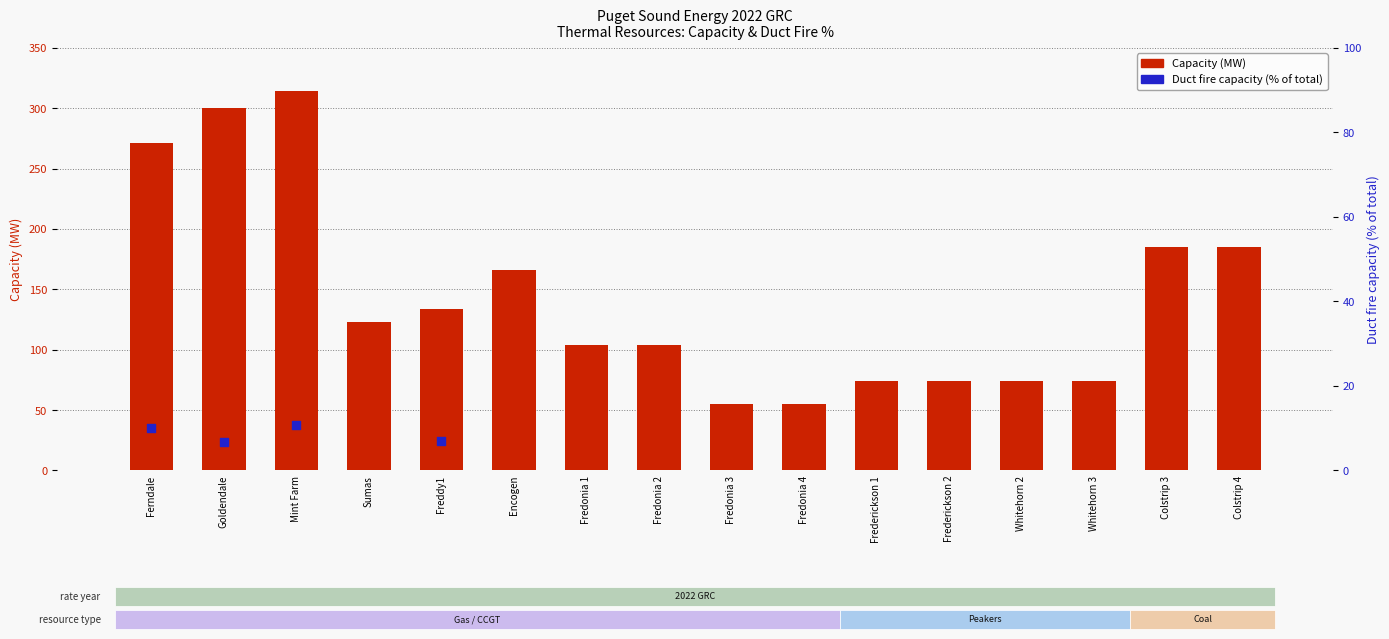

What is the change in value from Goldendale to Frederickson 1?

-226